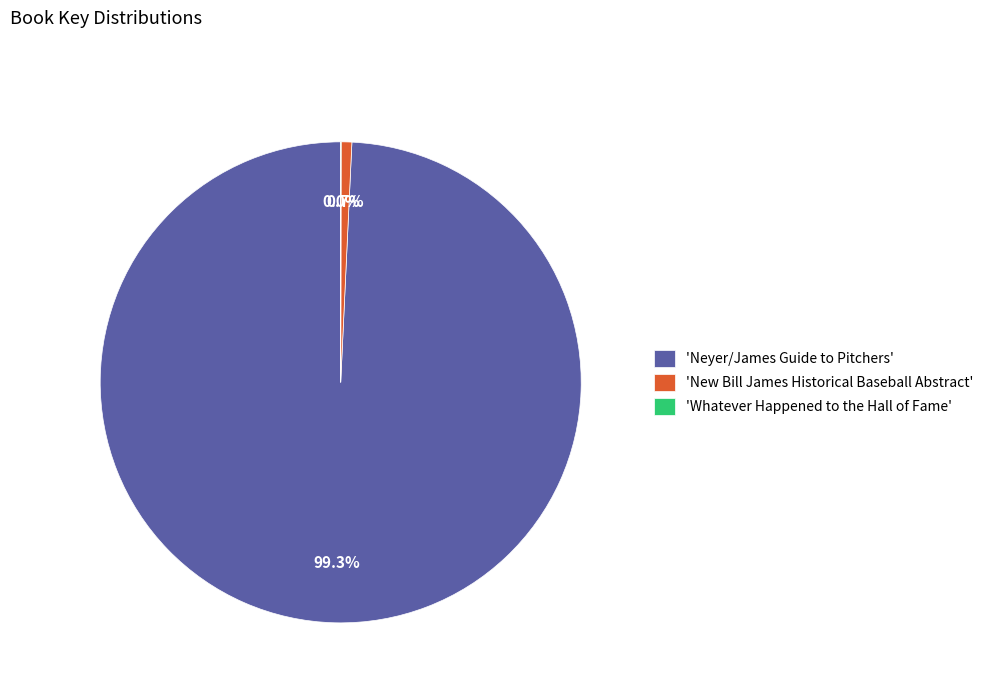

What is the ratio of the value at 'Neyer/James Guide to Pitchers' to the value at 'New Bill James Historical Baseball Abstract'?

138.9